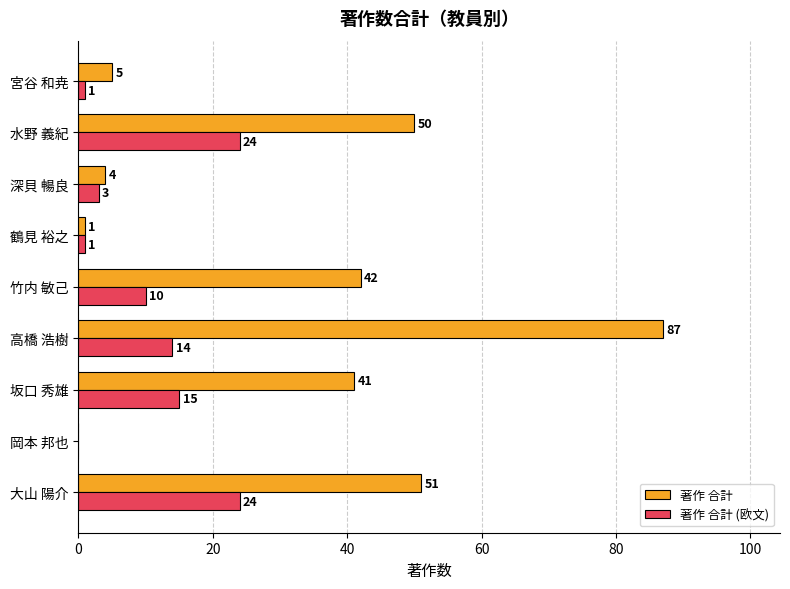

What is the maximum value for 著作 合計?

87